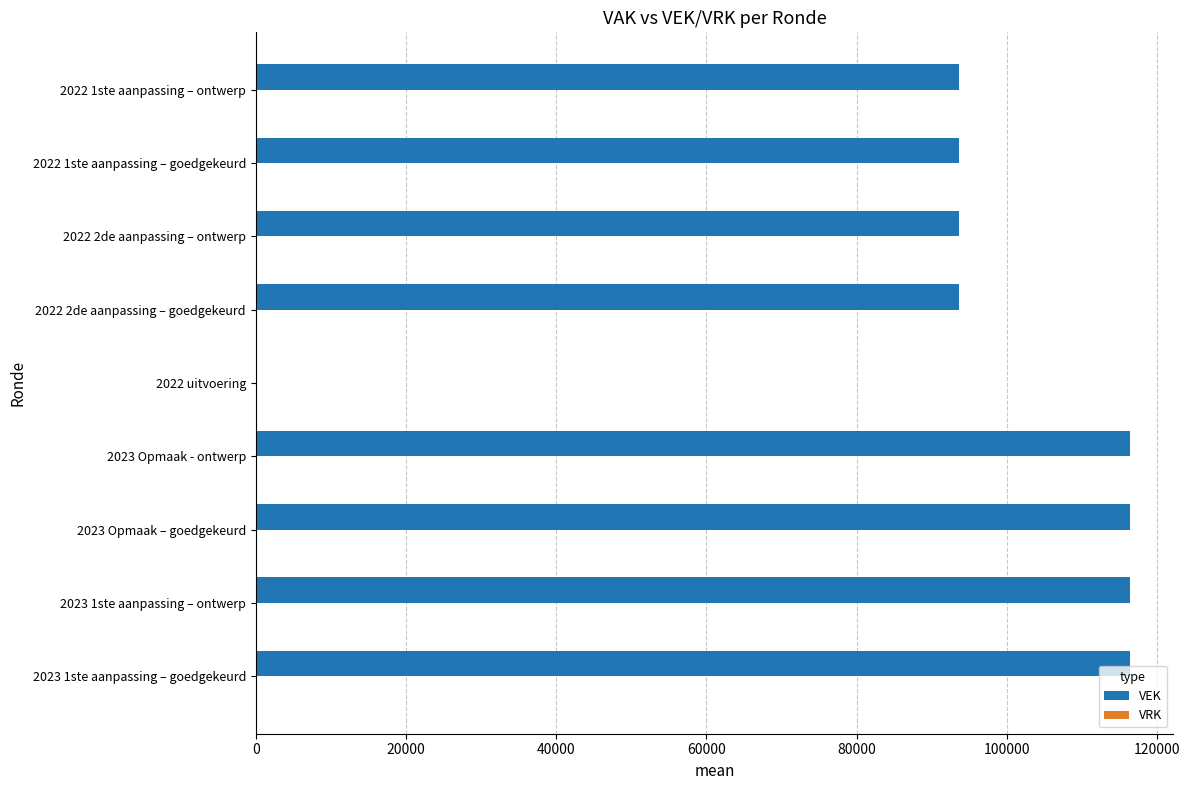

What is the maximum value shown in the chart?

116370